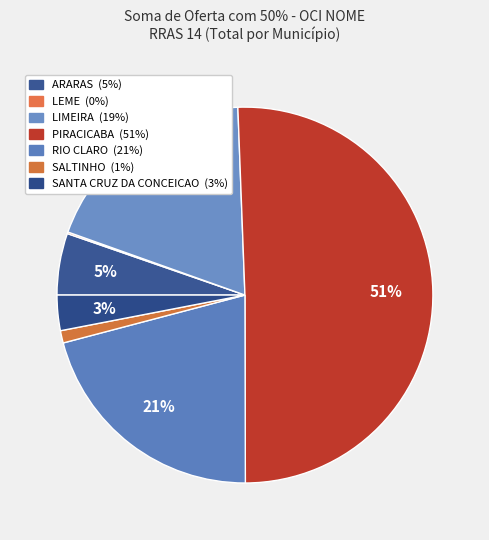

Which slice is the largest?

PIRACICABA